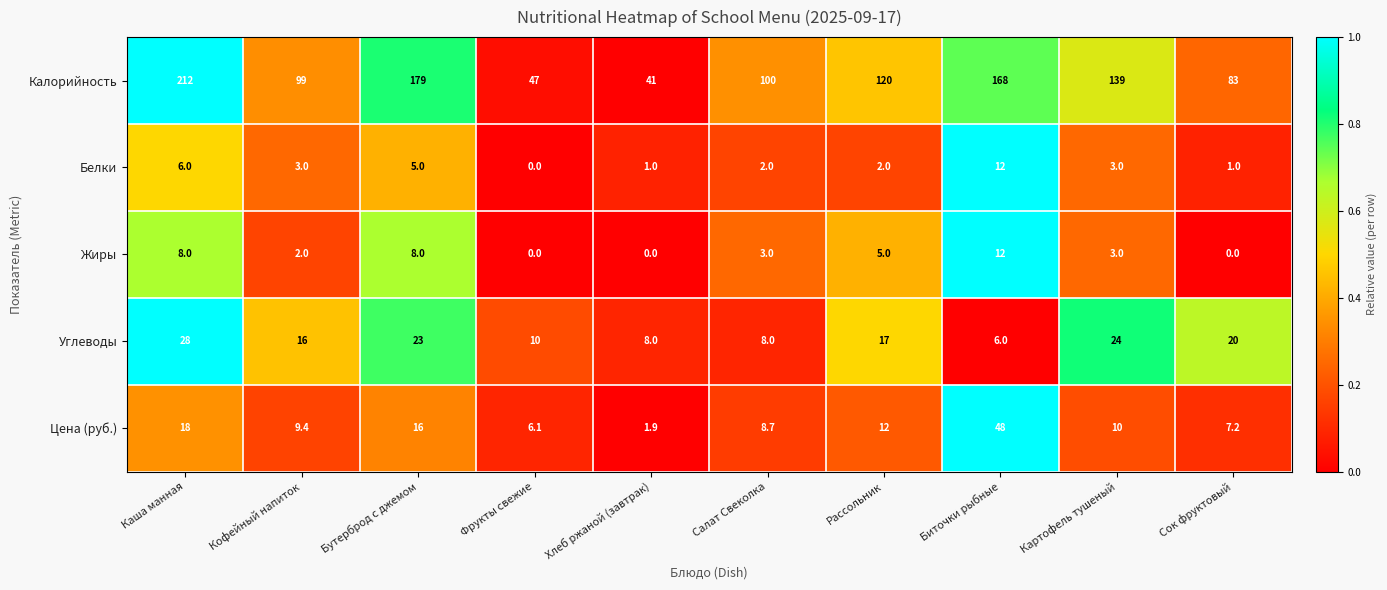

Which series changed the most between Кофейный напиток and Сок фруктовый?

Калорийность